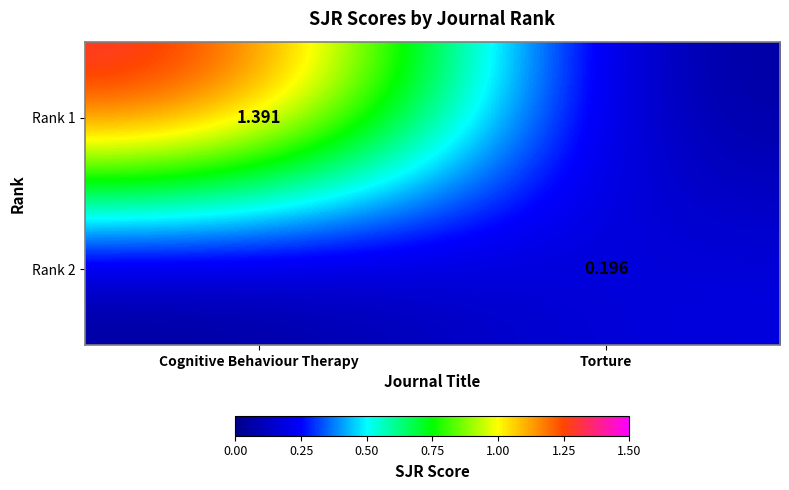

List the series in order of their overall mean, highest first.

Rank 1, Rank 2